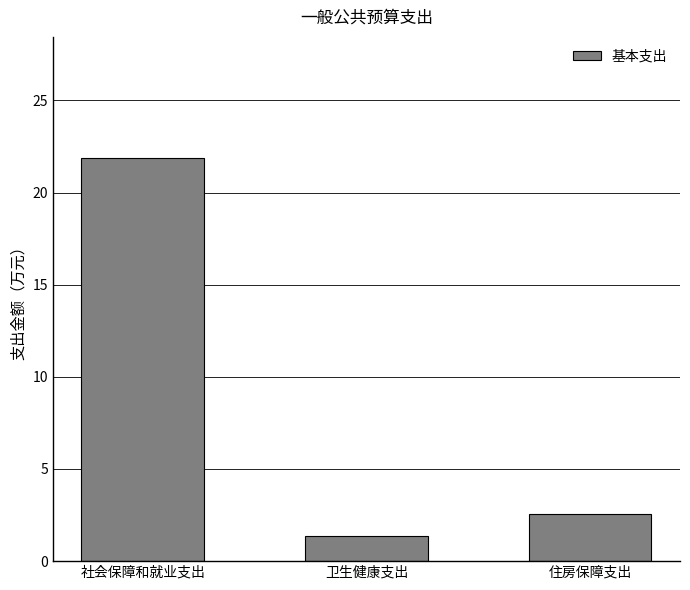

The value at 社会保障和就业支出 is 34.7. True or false?

False